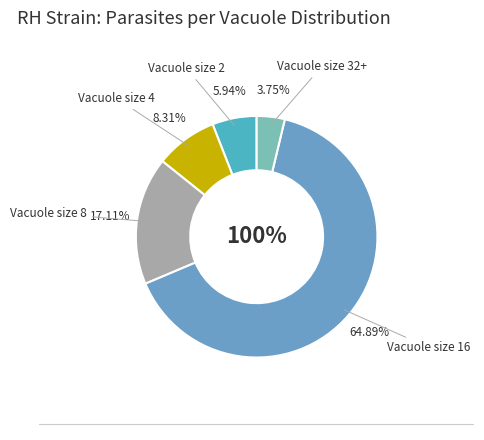

Is it true that 16 is 65% of the pie?

True